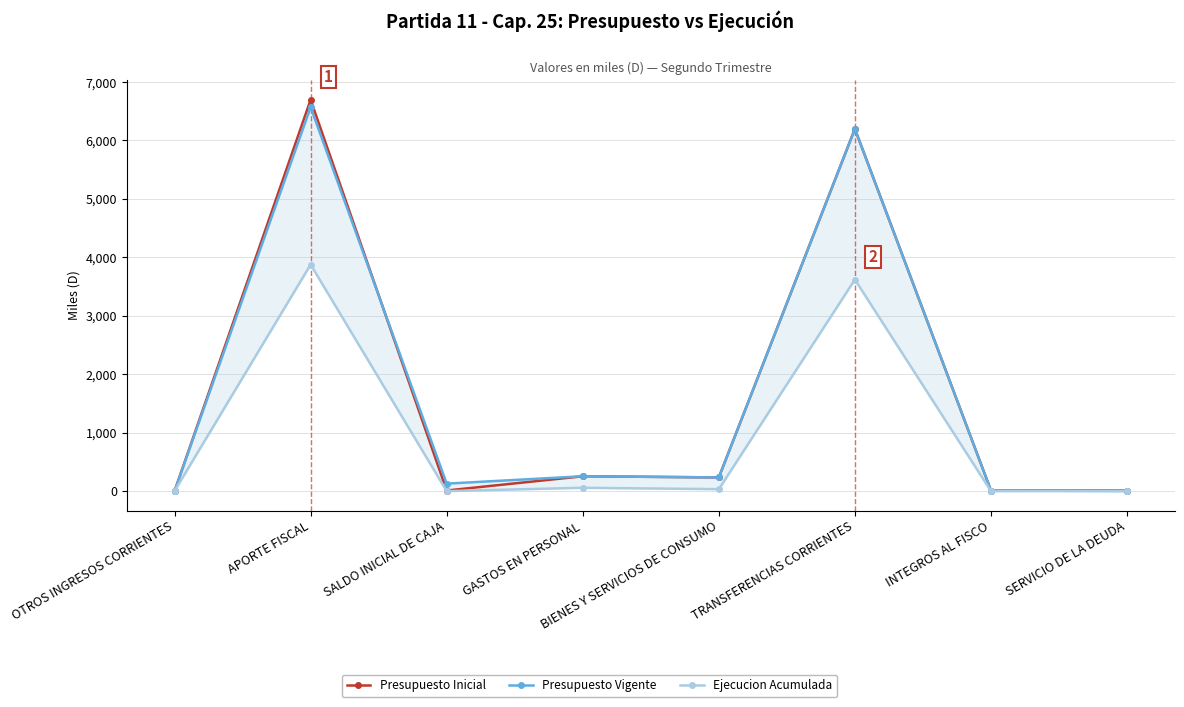

True or false: Presupuesto Vigente has a value of 6199 at TRANSFERENCIAS CORRIENTES.

True